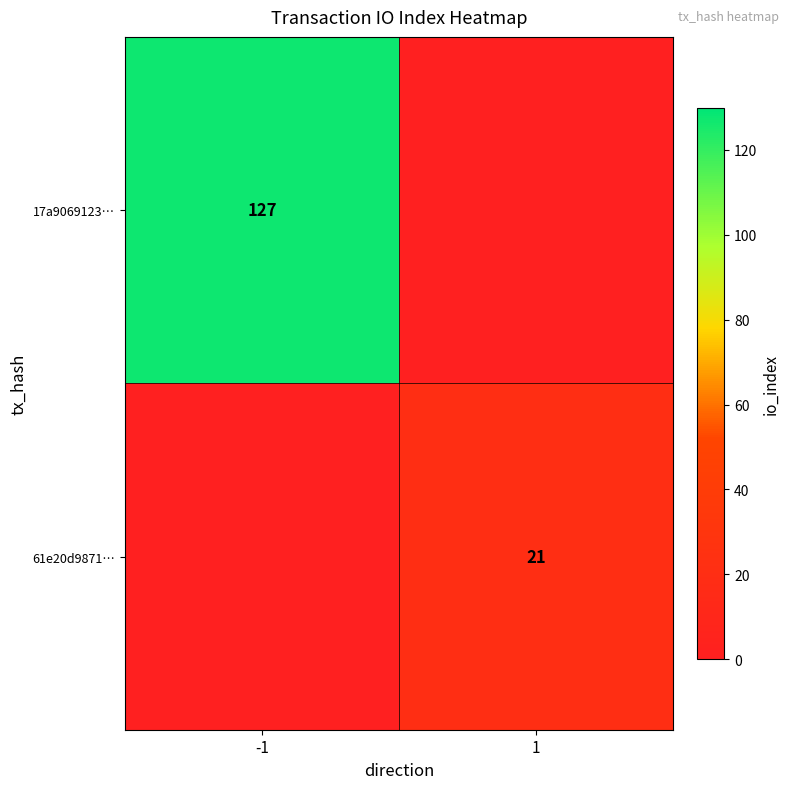

The 17a9069123… series shows 50 at -1. True or false?

False